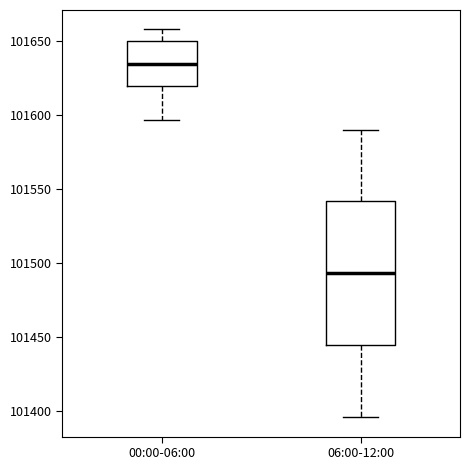

Reading left to right, read every box against the y-axis: the position of its median line, the range the box covers, and the ends of its whiskers. The values are not printed on the chart, so give them approximately, as read against the axis.

00:00-06:00: median 101635, box 101620 to 101650, whiskers 101595 to 101660
06:00-12:00: median 101495, box 101445 to 101540, whiskers 101395 to 101590